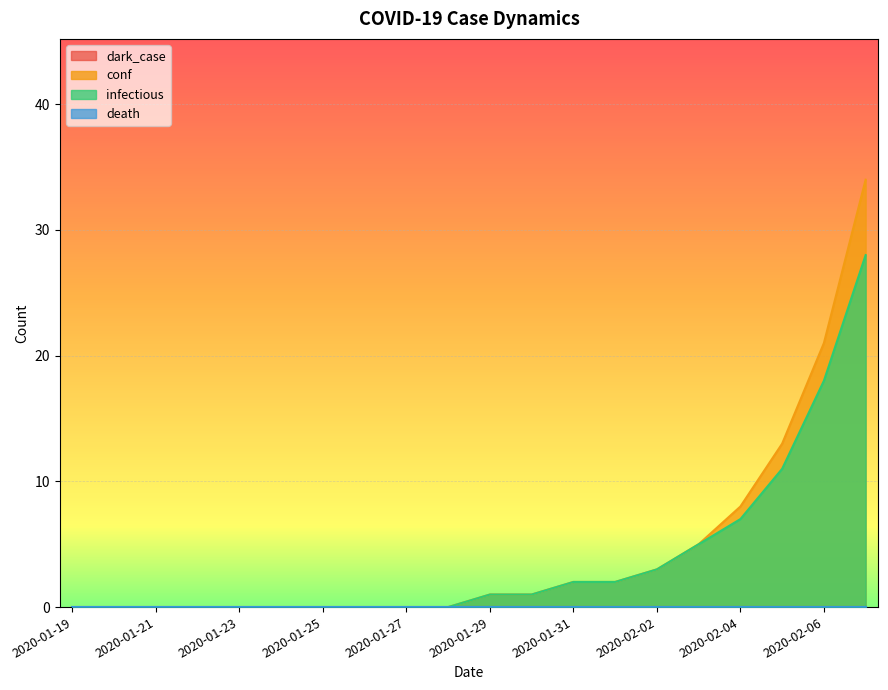

What is the difference between the conf values at 2020-01-25 and 2020-01-29?

1